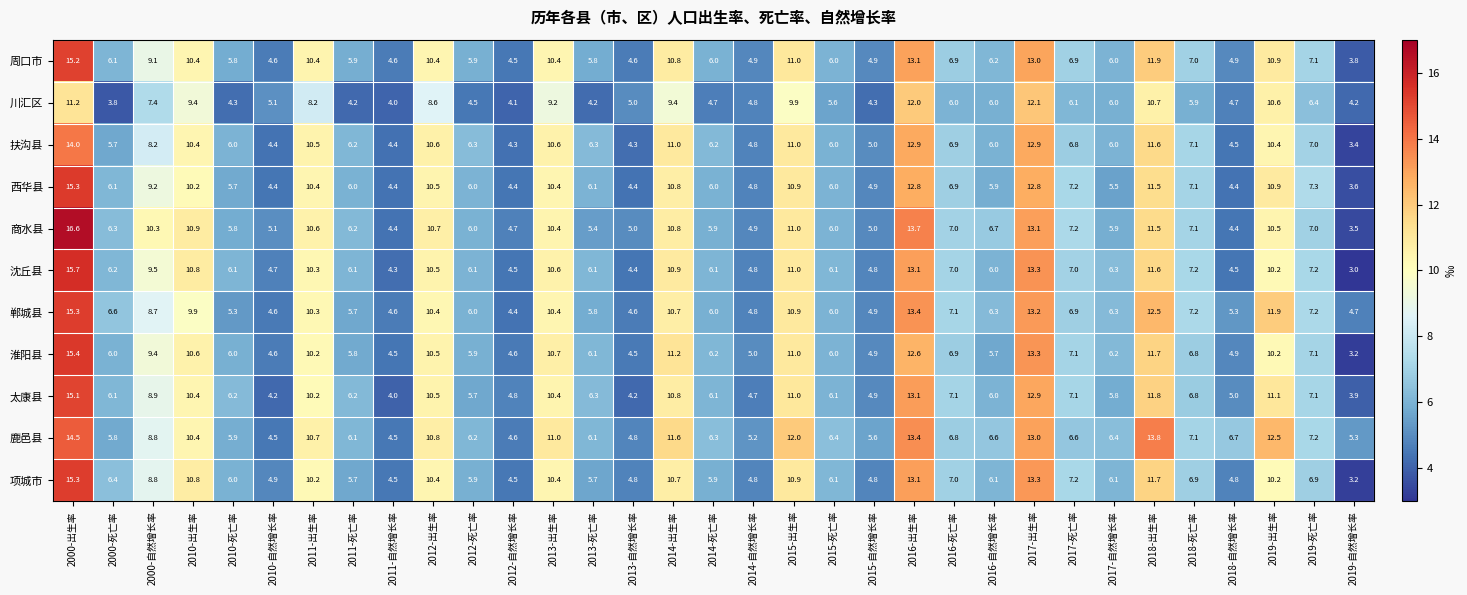

What is the difference between the highest and lowest values at 2018-出生率?

3.1